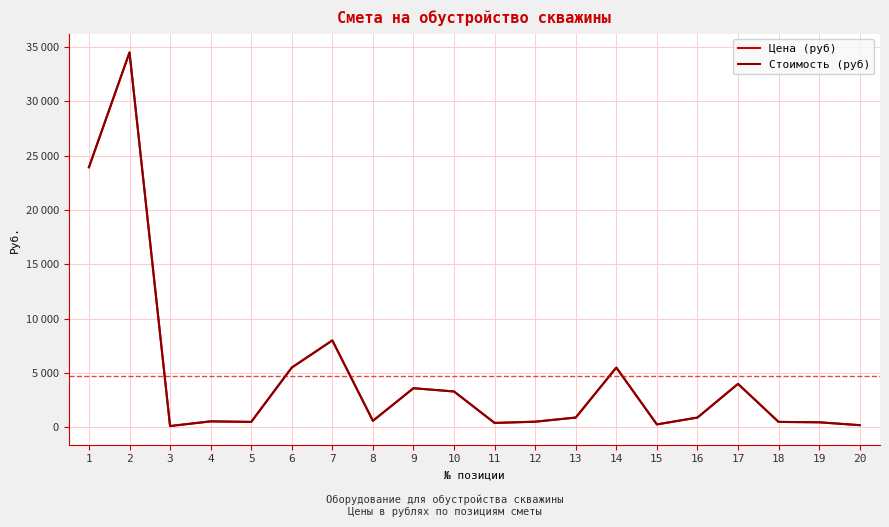

Between 4 and 14, which series saw the biggest shift?

Цена (руб)